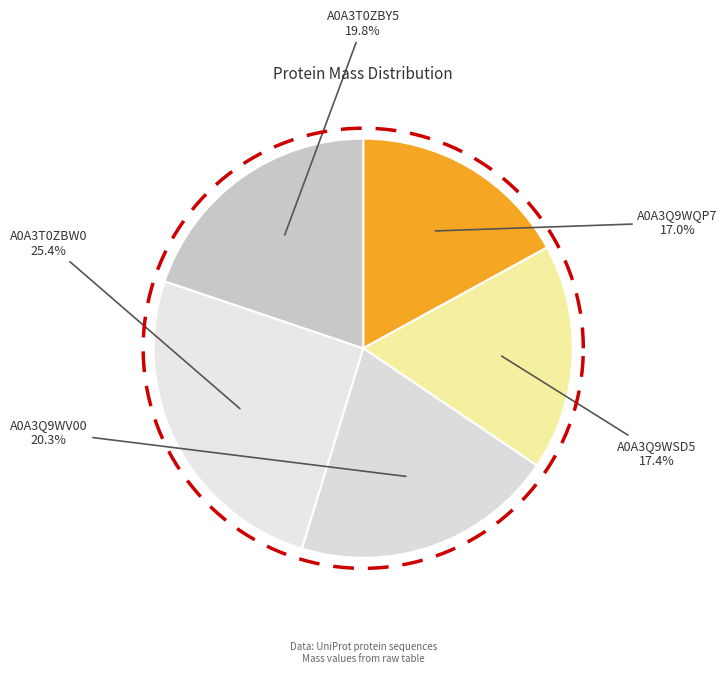

How many segments does this pie chart have?

5